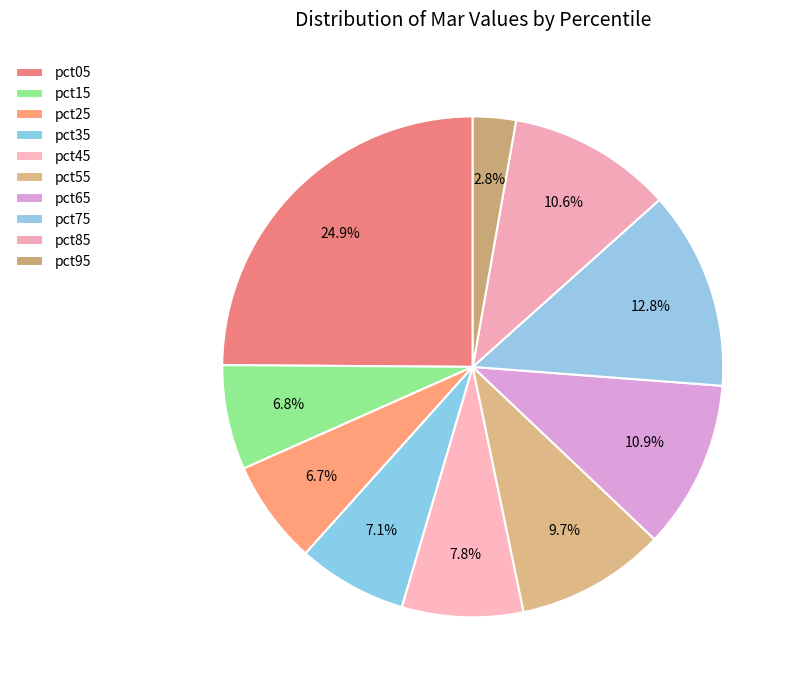

To the nearest percent, what is the combined percentage of pct15 and pct55?

16%